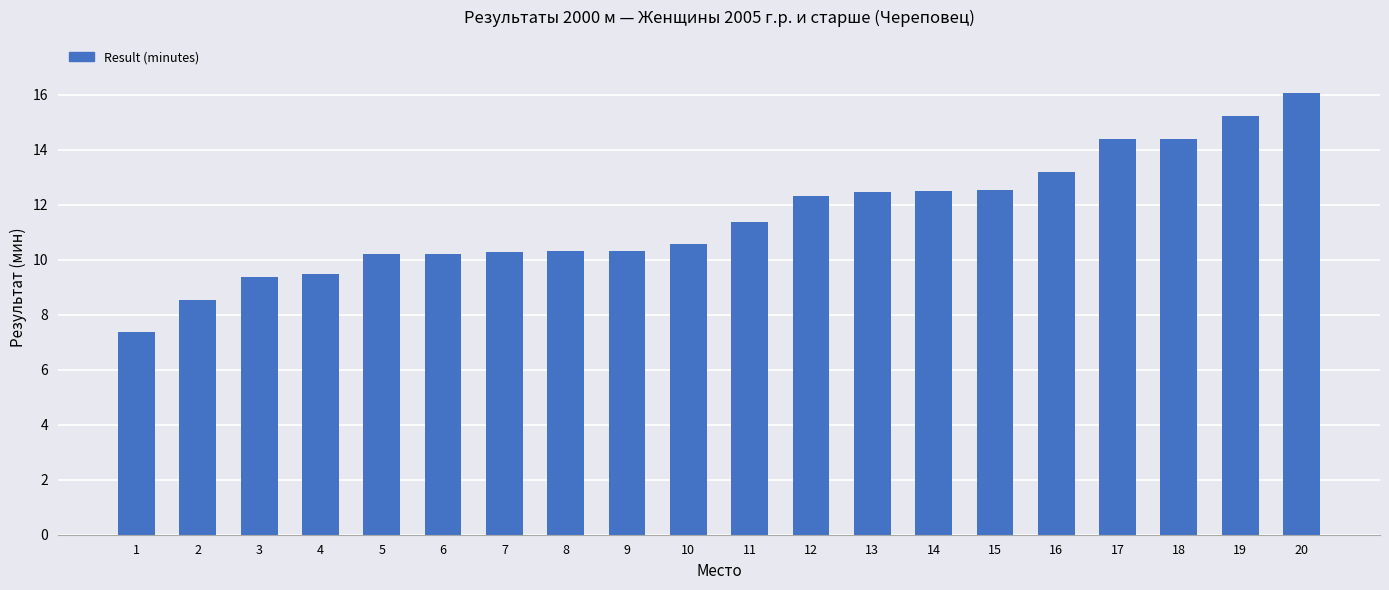

What is the ratio of the value at 19 to the value at 3?

1.6